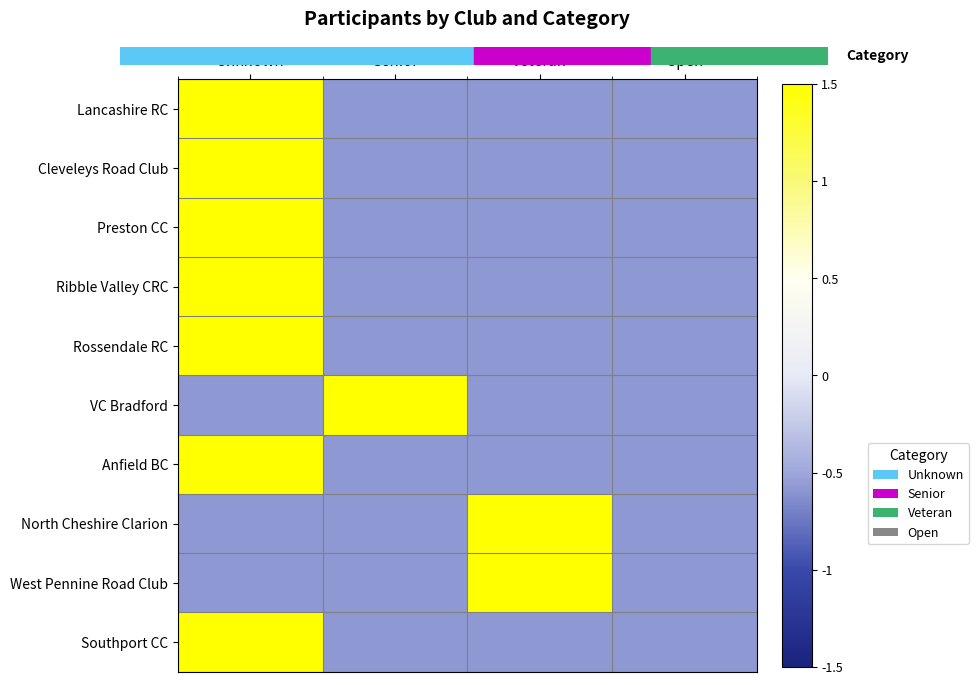

Reading left to right, extract all data points from this chart.

Lancashire RC: Unknown=1.7	Senior=-0.6	Veteran=-0.6	Open=-0.6
Cleveleys Road Club: Unknown=1.7	Senior=-0.6	Veteran=-0.6	Open=-0.6
Preston CC: Unknown=1.7	Senior=-0.6	Veteran=-0.6	Open=-0.6
Ribble Valley CRC: Unknown=1.7	Senior=-0.6	Veteran=-0.6	Open=-0.6
Rossendale RC: Unknown=1.7	Senior=-0.6	Veteran=-0.6	Open=-0.6
VC Bradford: Unknown=-0.6	Senior=1.7	Veteran=-0.6	Open=-0.6
Anfield BC: Unknown=1.7	Senior=-0.6	Veteran=-0.6	Open=-0.6
North Cheshire Clarion: Unknown=-0.6	Senior=-0.6	Veteran=1.7	Open=-0.6
West Pennine Road Club: Unknown=-0.6	Senior=-0.6	Veteran=1.7	Open=-0.6
Southport CC: Unknown=1.7	Senior=-0.6	Veteran=-0.6	Open=-0.6